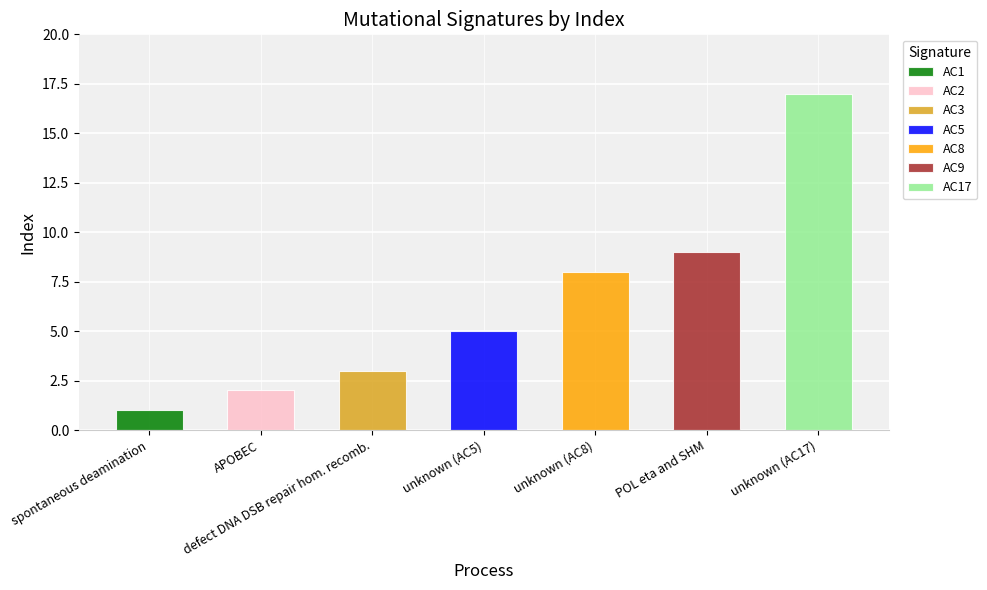

What is the difference between the values at defect DNA DSB repair hom. recomb. and spontaneous deamination?

2